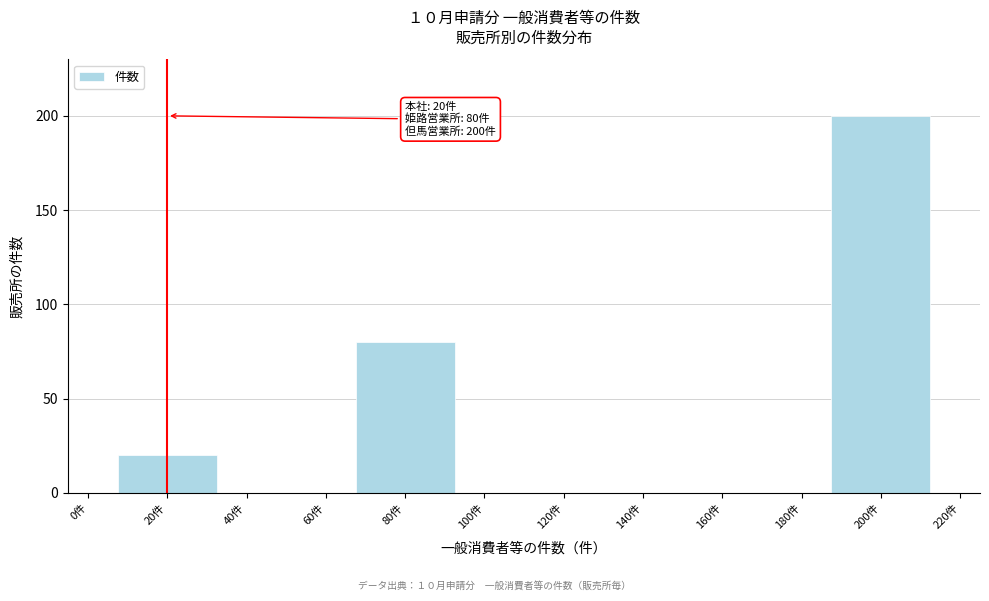

Reading left to right, what are all the values shown in this chart?

20	80	200